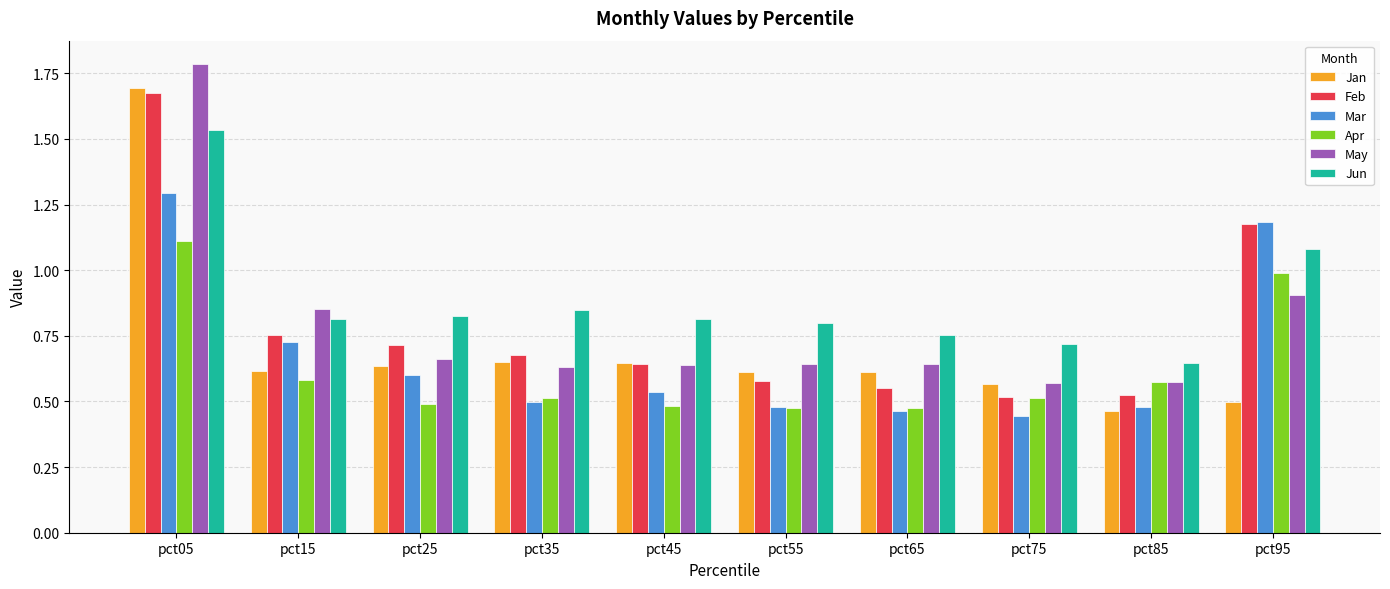

At which category does the chart reach its peak across all series?

pct05